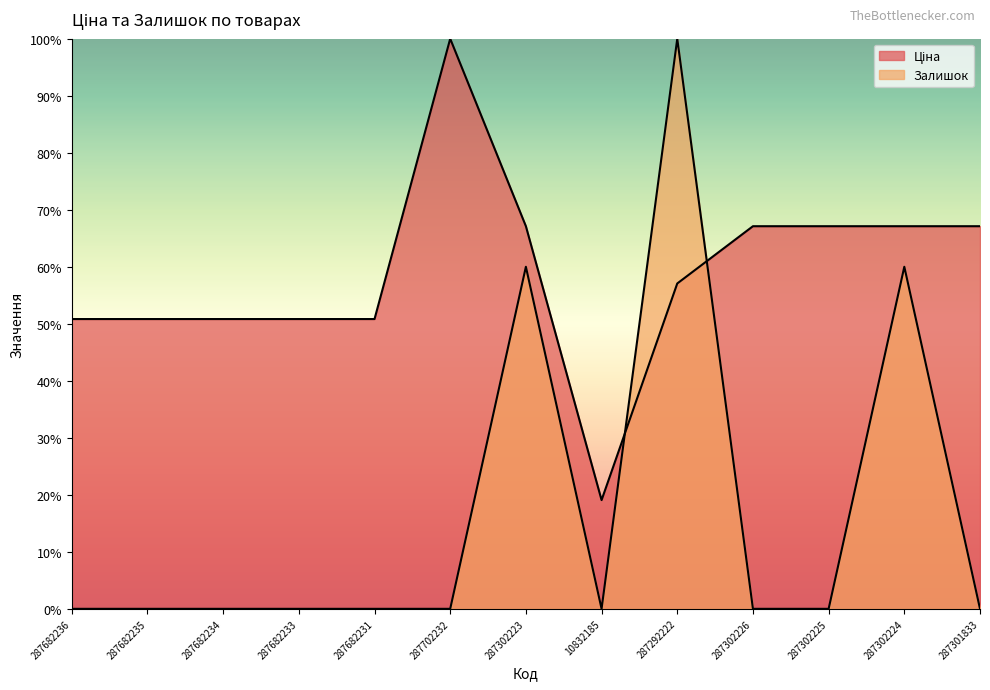

List the labels in order of Залишок value, smallest first.

287682236, 287682235, 287682234, 287682233, 287682231, 287702232, 10832185, 287302226, 287302225, 287301833, 287302223, 287302224, 287292222